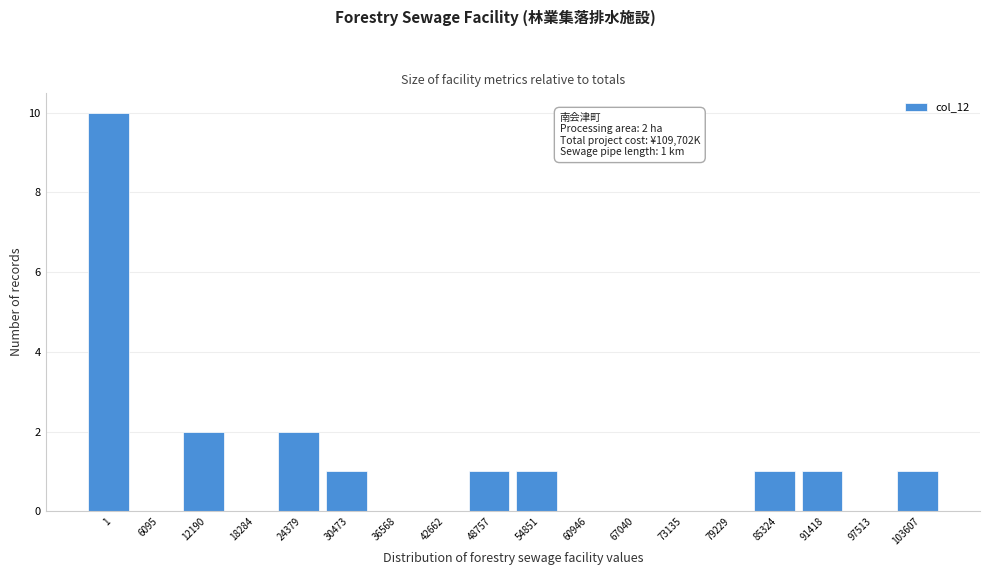

Reading left to right, transcribe all the data shown in this chart.

1=10	6095=0	12190=2	18284=0	24379=2	30473=1	36568=0	42662=0	48757=1	54851=1	60946=0	67040=0	73135=0	79229=0	85324=1	91418=1	97513=0	103607=1